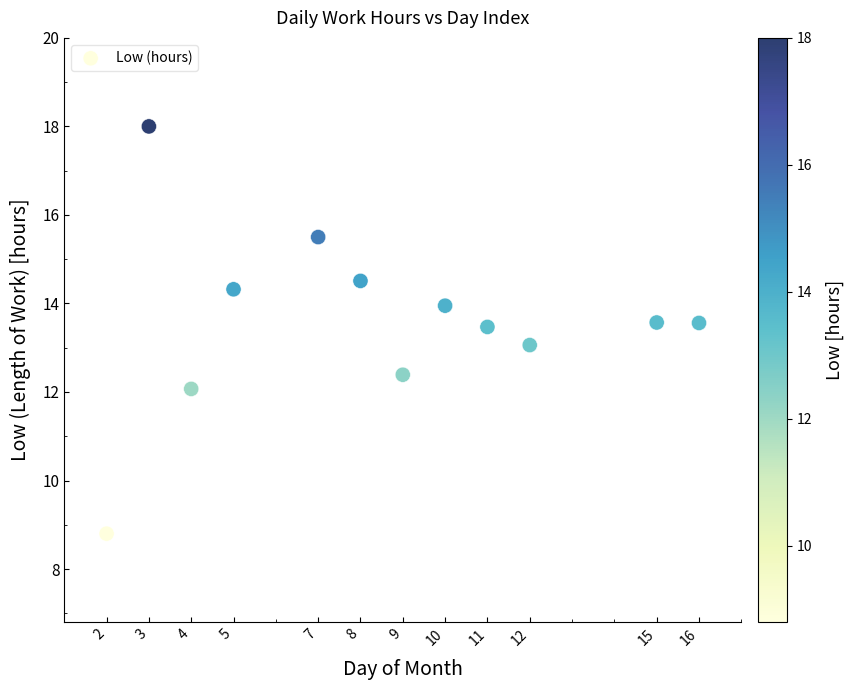

What is the range of X values (max minus min)?

14.0